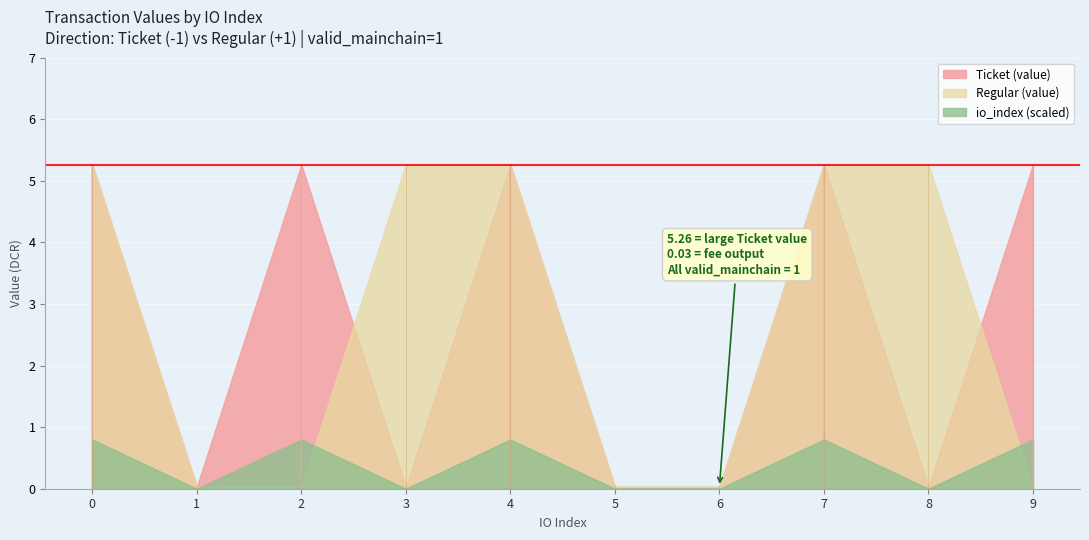

How many series are shown in this chart?

3